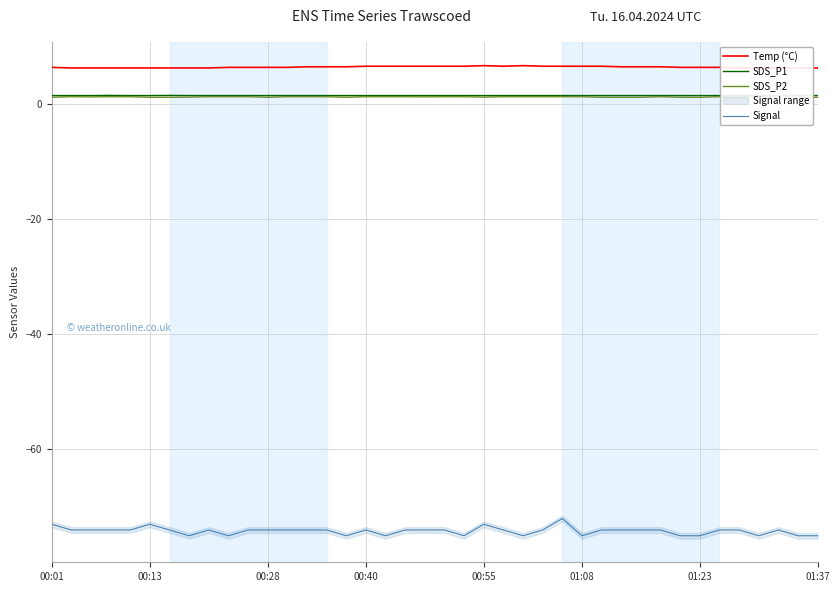

What is the minimum value for Signal?

-75